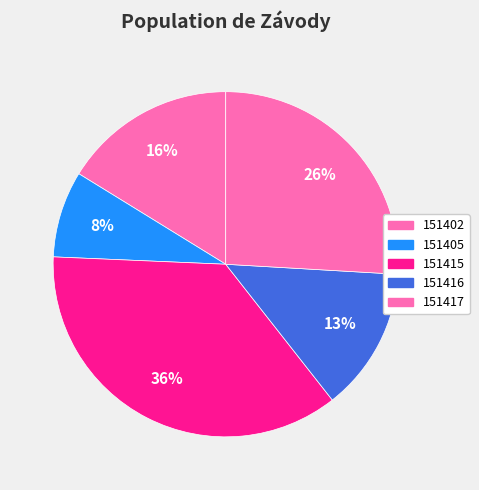

Is there any slice that represents more than half of the pie?

No